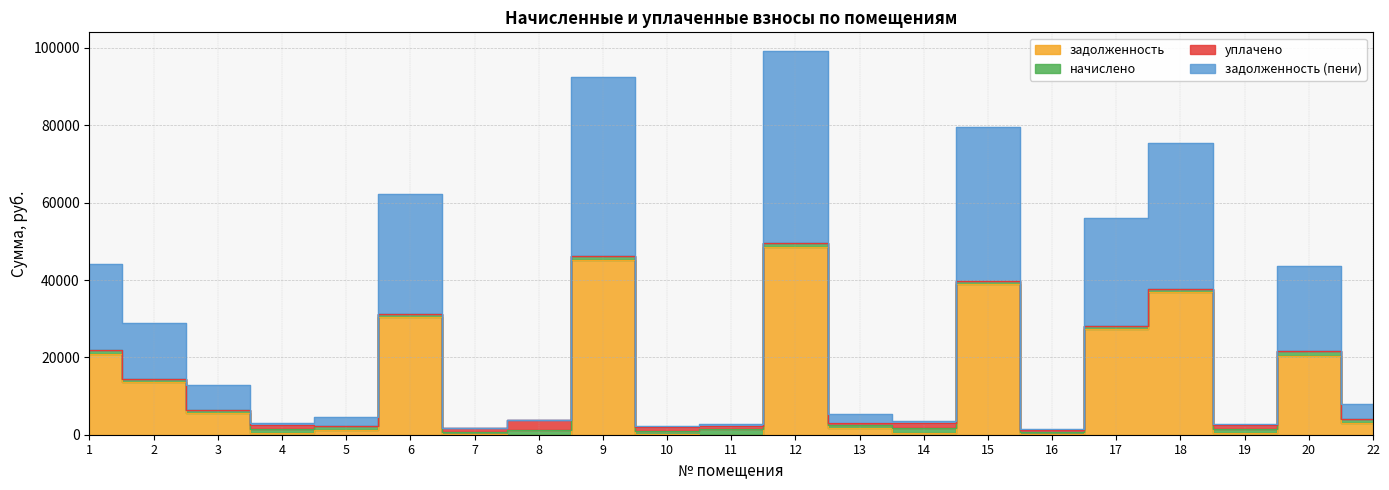

True or false: задолженность (пени) and задолженность intersect in this chart.

False